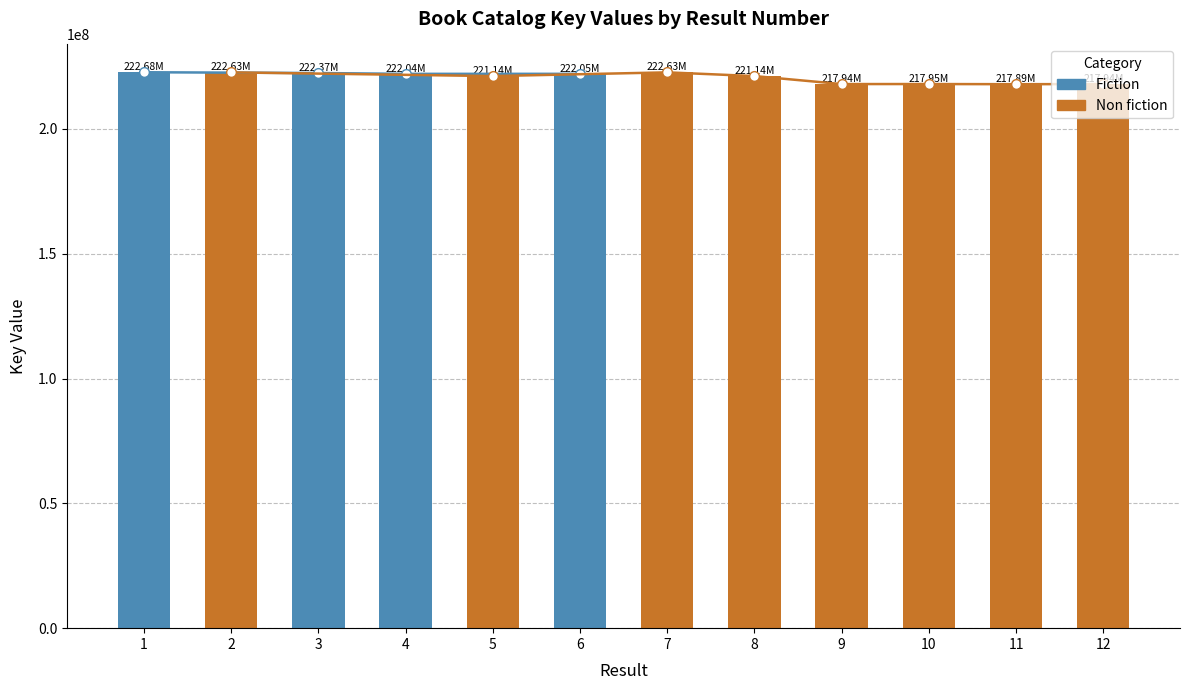

What is the average value?

220701081